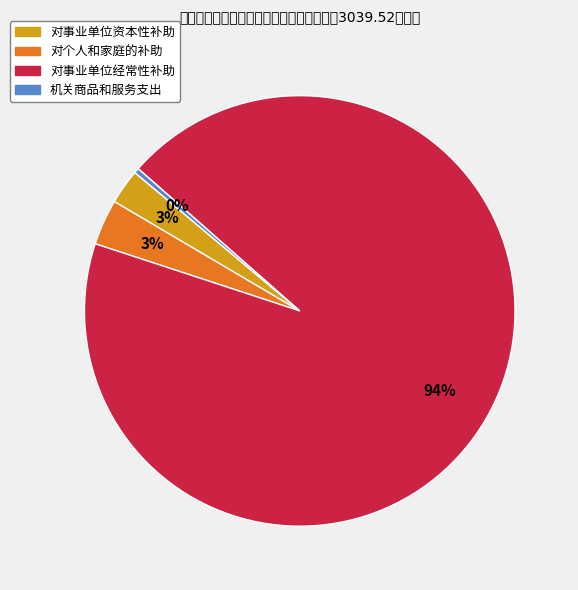

Is the sum of 对个人和家庭的补助 and 对事业单位经常性补助 greater than half?

Yes